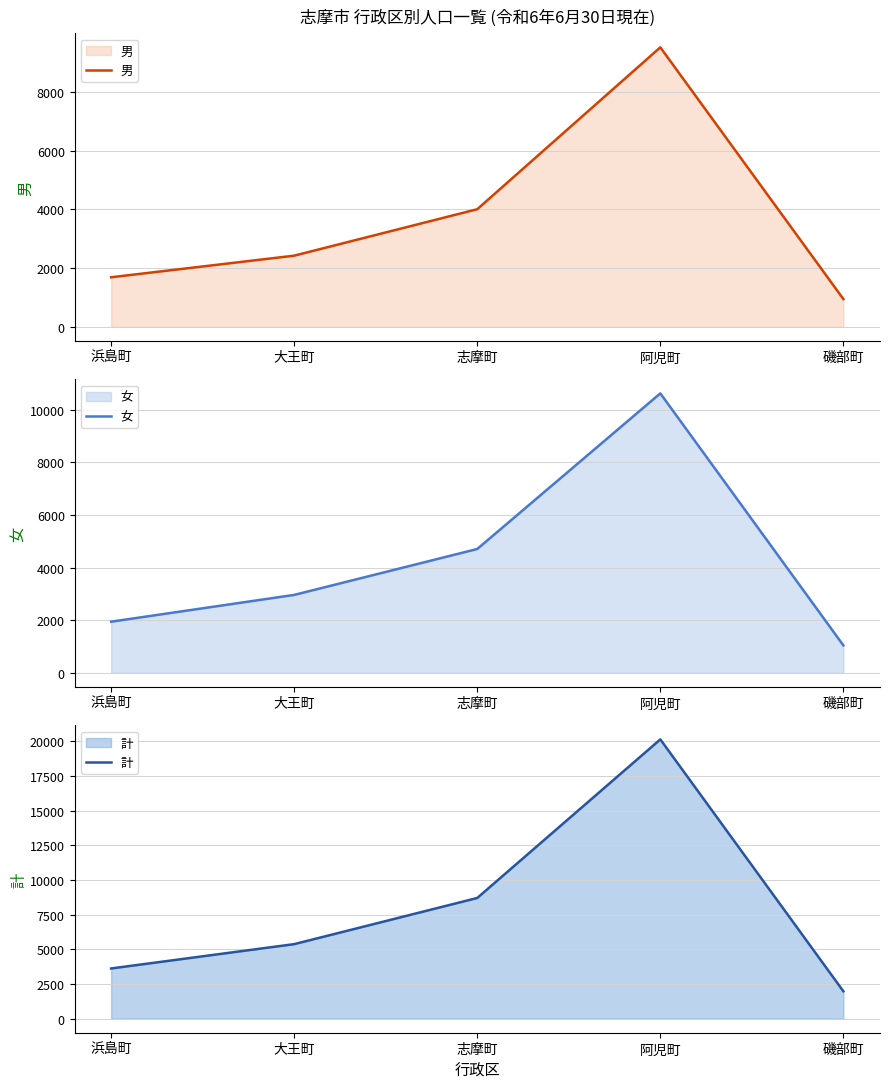

Rank the series by their maximum value, from lowest to highest.

男, 女, 計